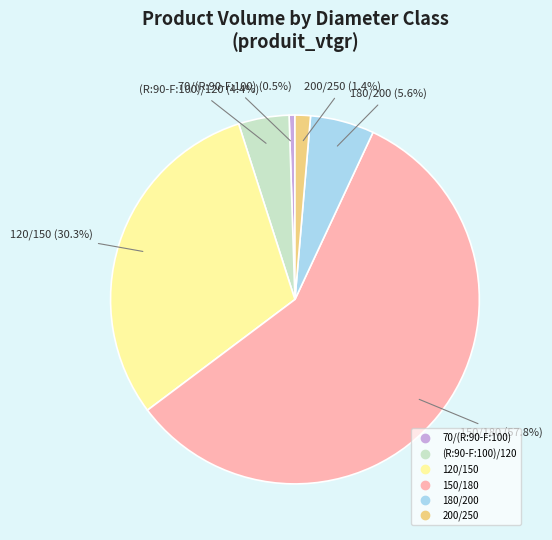

Is there a majority slice in this chart?

Yes